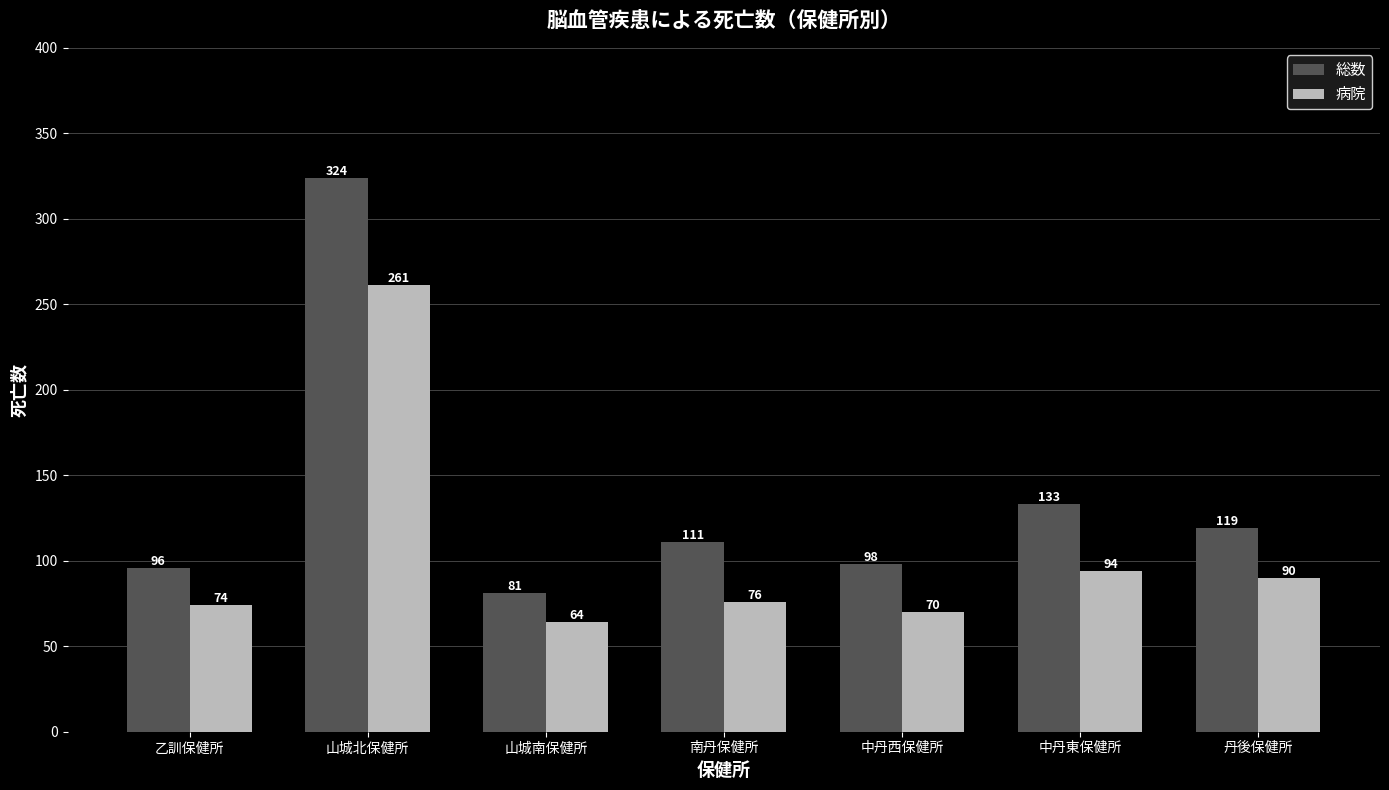

At which label is 病院 closest to 162?

中丹東保健所